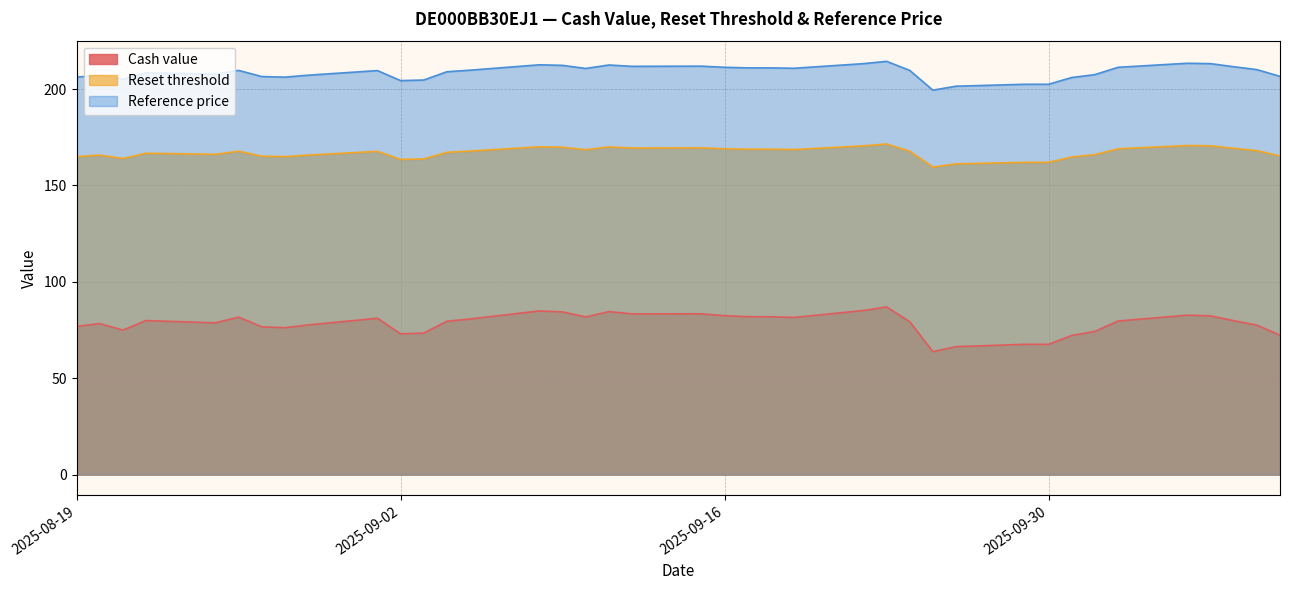

What is the sum of the Cash value values at 2025-09-22 and 2025-09-05?

165.8